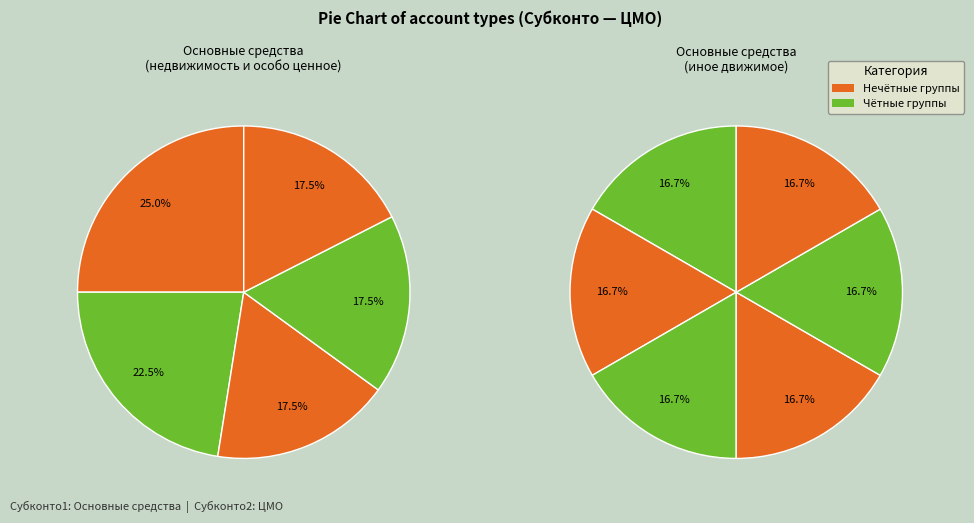

Count the number of slices in the pie.

11